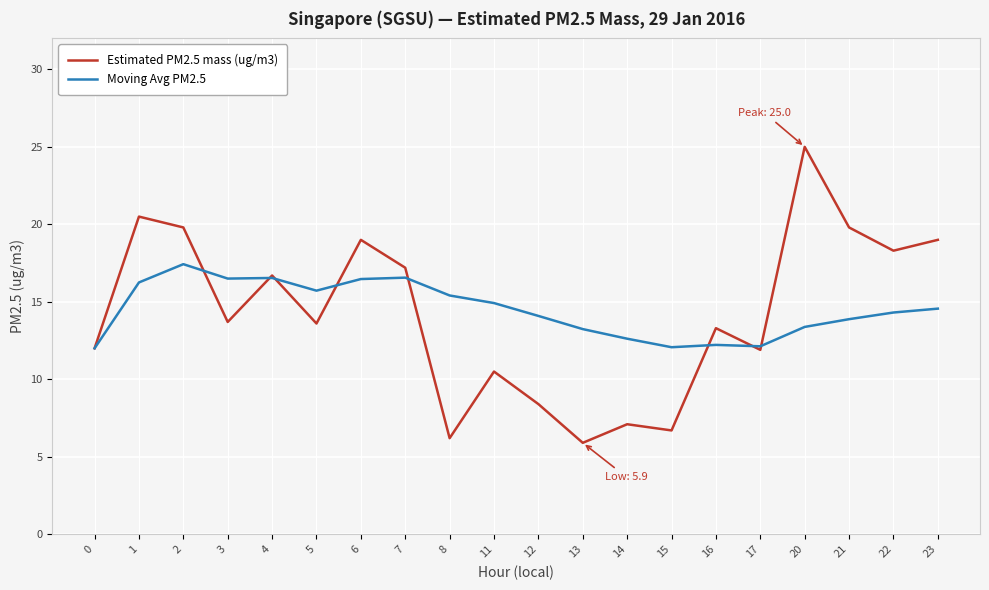

Is it true that Moving Avg PM2.5 equals 16.2 at 1?

True